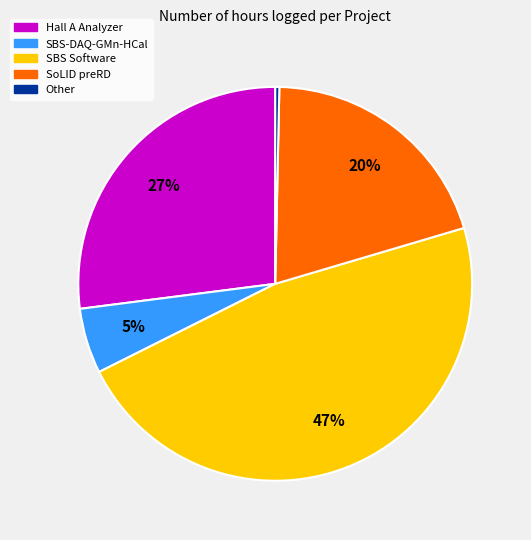

Is there any slice that represents more than half of the pie?

No